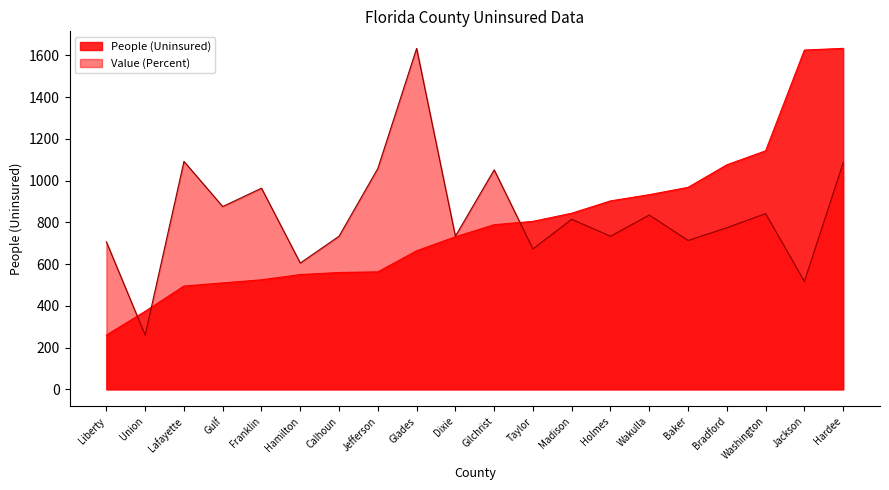

Between which two adjacent categories do People (Uninsured) and Value (Percent) first intersect?

Liberty and Union